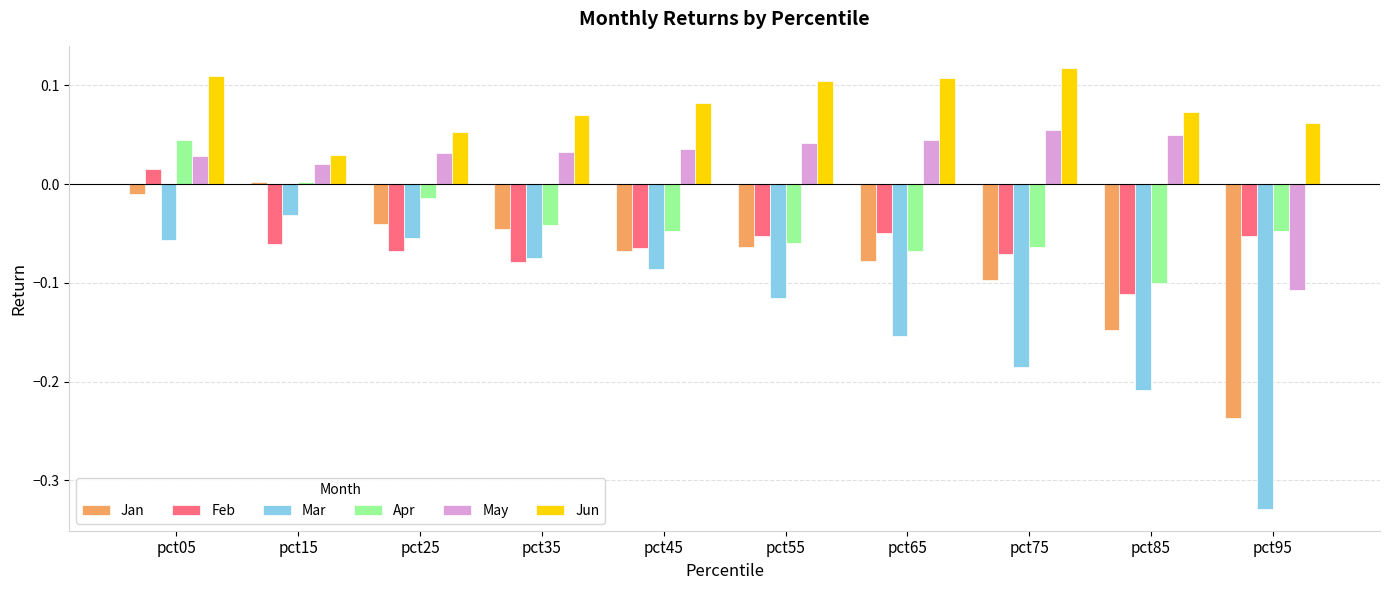

Are the bars grouped side by side (vs. stacked)?

Yes